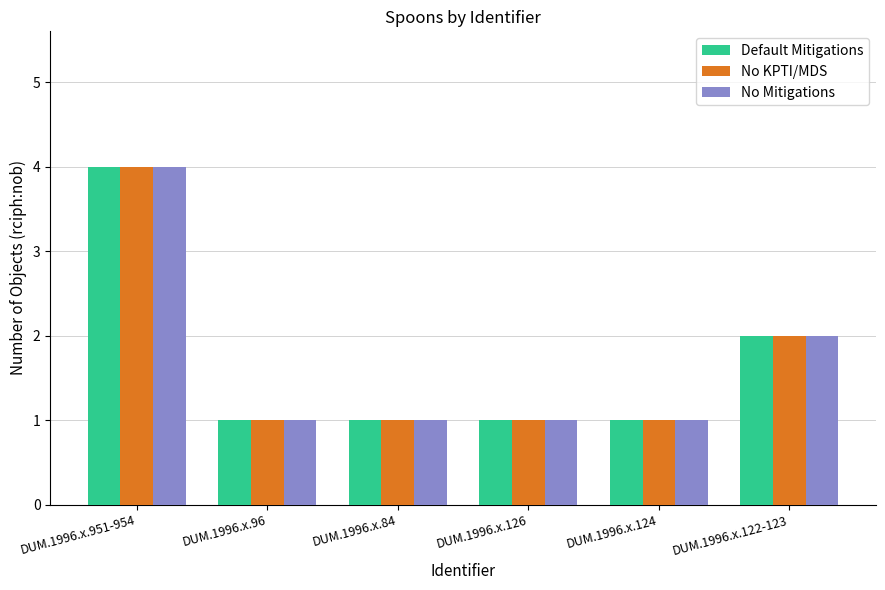

What is the greatest value displayed?

4